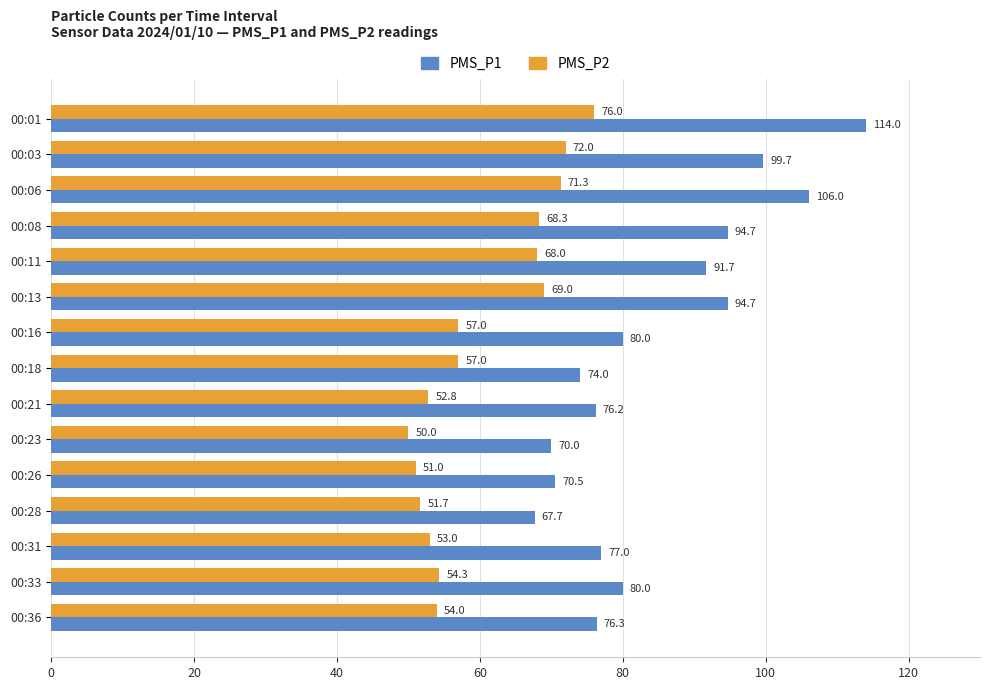

The value of PMS_P1 at 00:36 is 133.3. True or false?

False